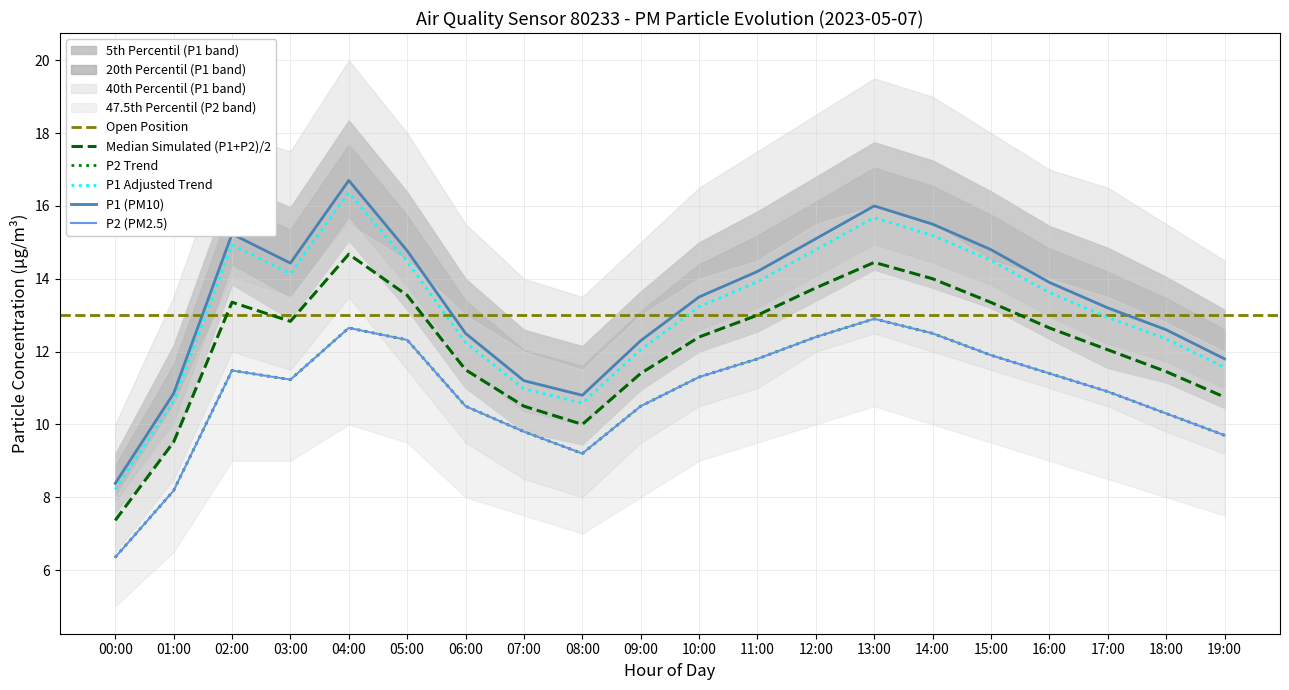

Is the value of P1_lower at 10:00 greater than the value of P1_upper at 08:00?

Yes